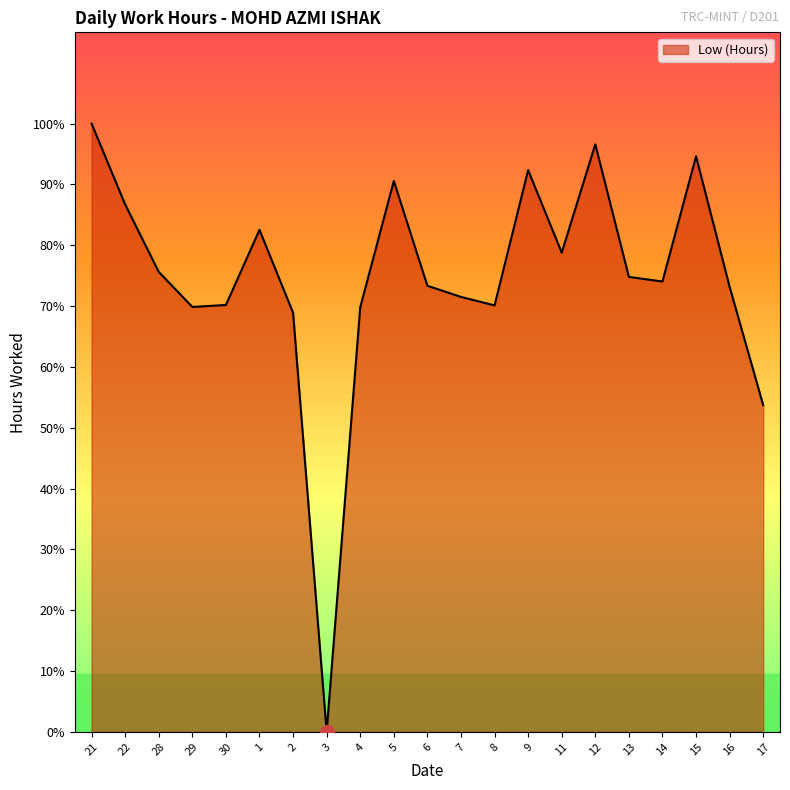

Does the chart have visible grid lines?

No